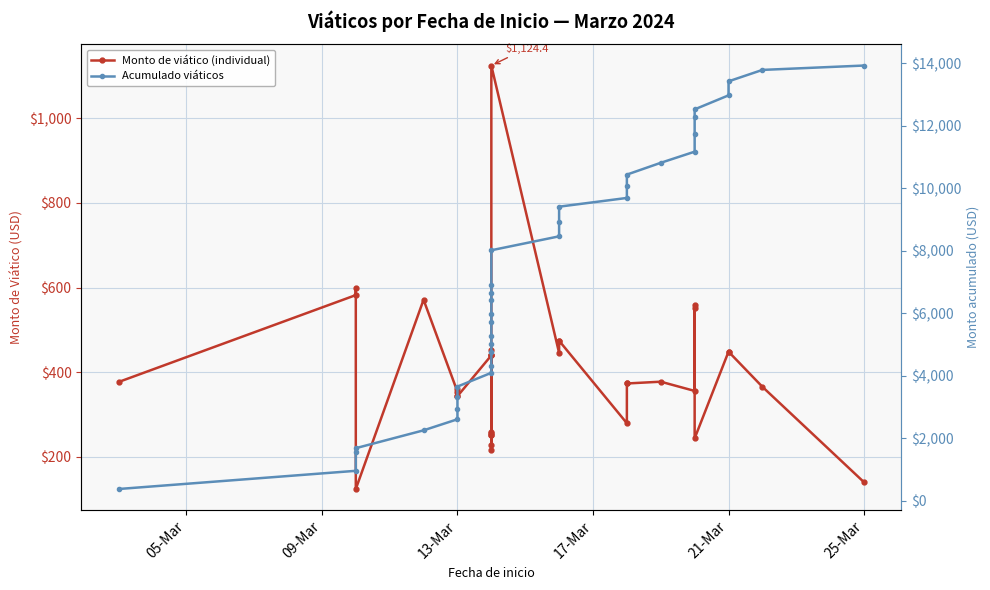

What is the average value of the Monto de viático (individual) series?

398.1